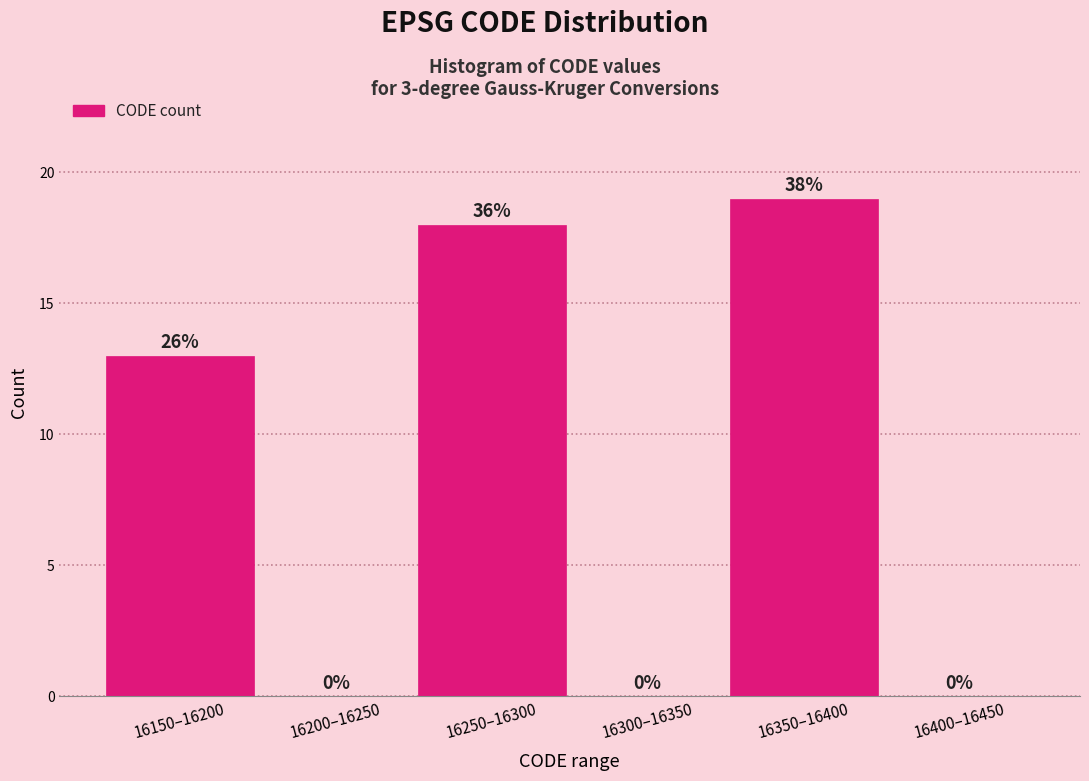

Reading left to right, list all the values displayed in this chart.

16150–16200=13	16200–16250=0	16250–16300=18	16300–16350=0	16350–16400=19	16400–16450=0